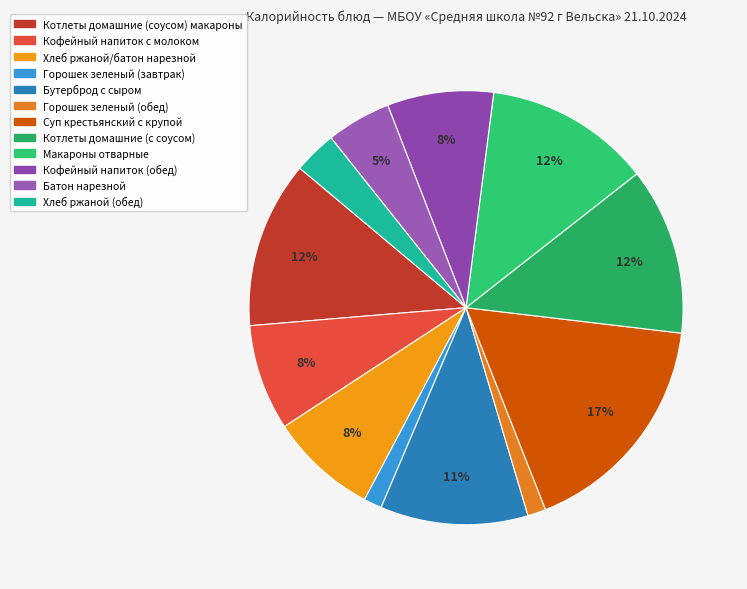

What is the largest slice in the pie chart?

Суп крестьянский с крупой